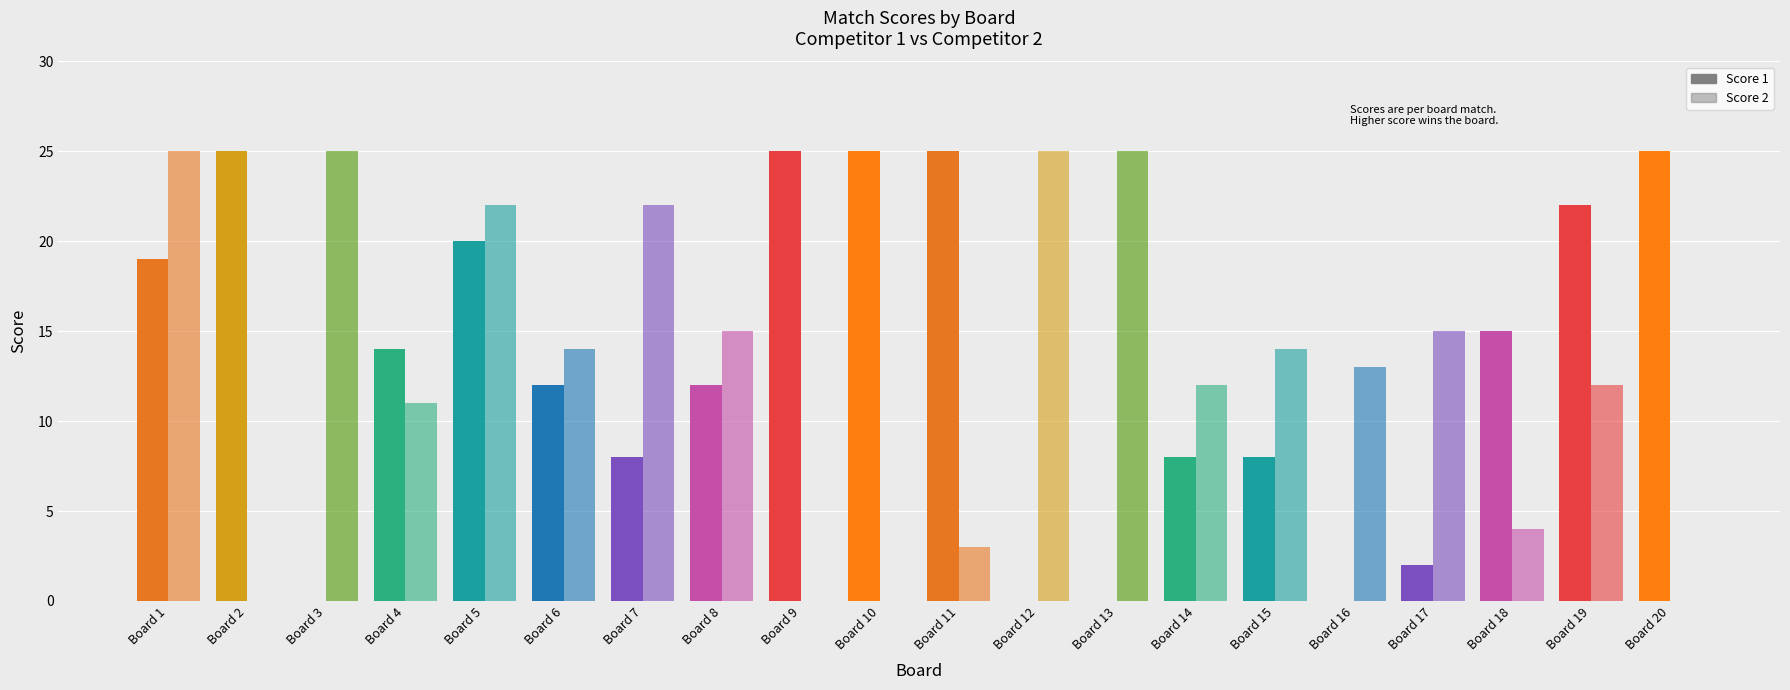

What is the difference between the maximum and second lowest values in the Score 1 series?

25